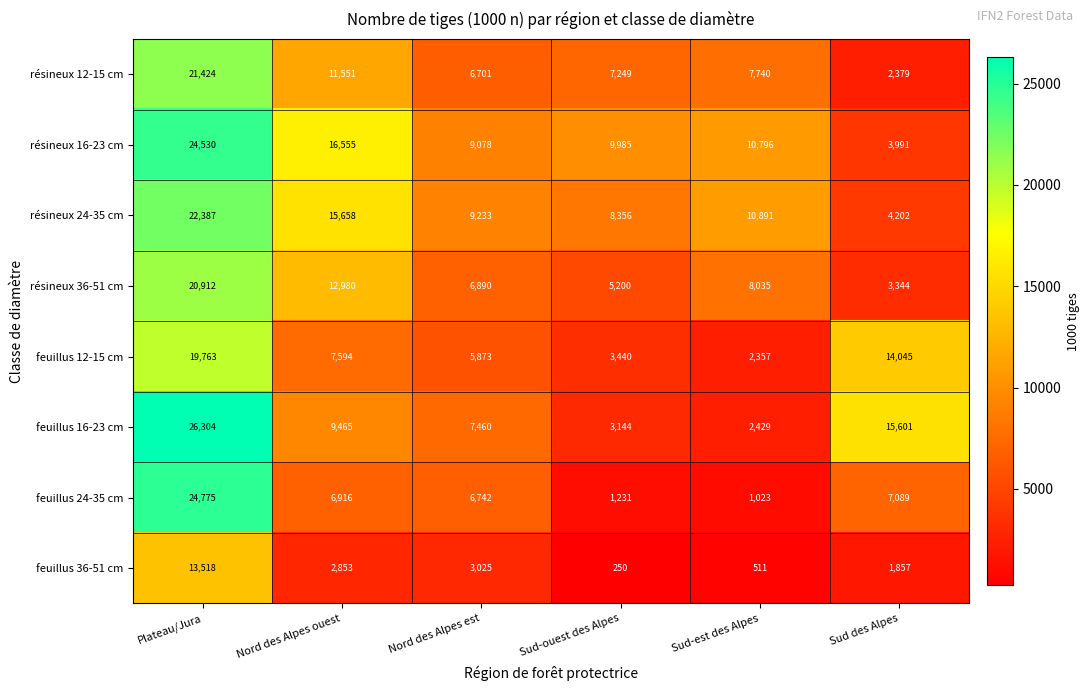

List the series in order of their peak value, highest first.

feuillus 16-23 cm, feuillus 24-35 cm, résineux 16-23 cm, résineux 24-35 cm, résineux 12-15 cm, résineux 36-51 cm, feuillus 12-15 cm, feuillus 36-51 cm